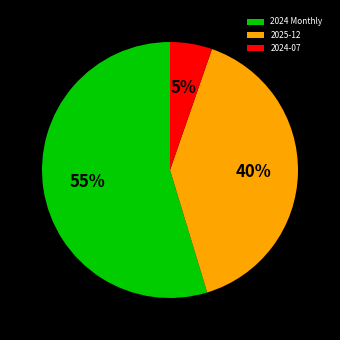

What is the largest slice in the pie chart?

2024 Monthly